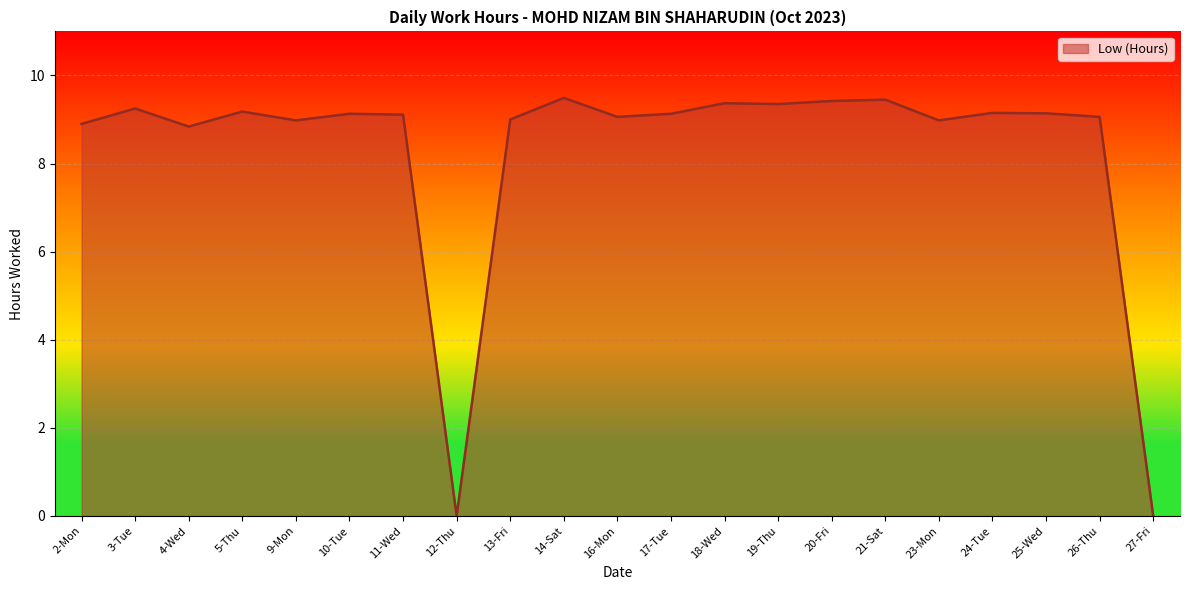

What is the average value?

8.3